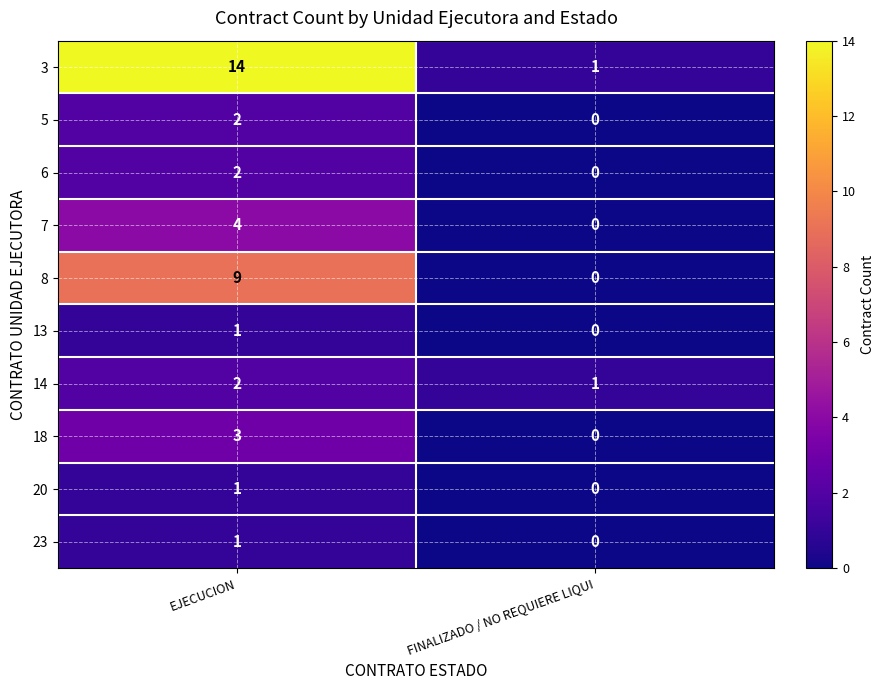

At which category is the sum across all series the highest?

EJECUCION